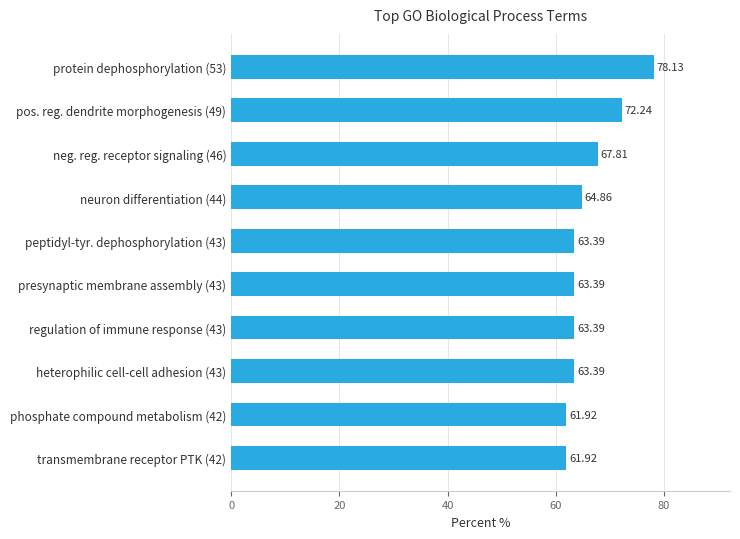

What is the difference between the maximum and minimum values?

16.2